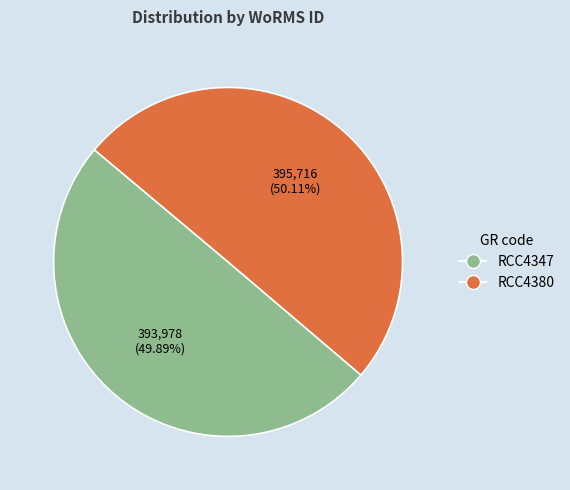

How many slices are in this pie chart?

2